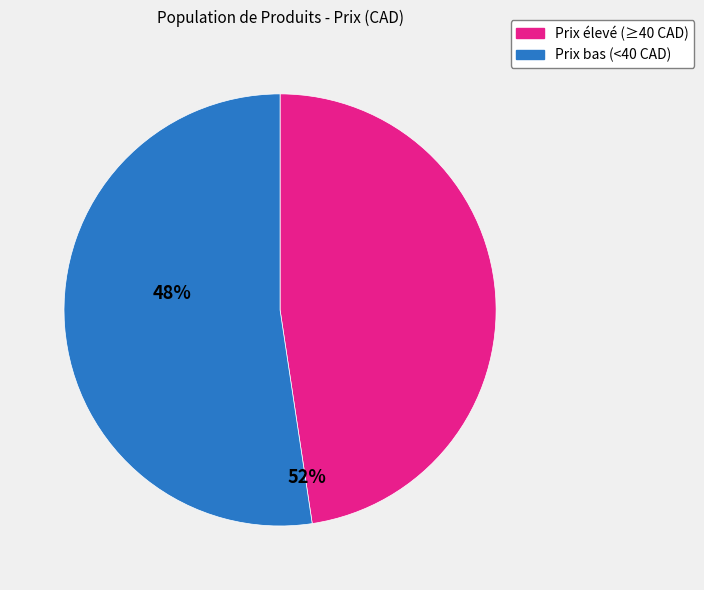

How many segments does this pie chart have?

2